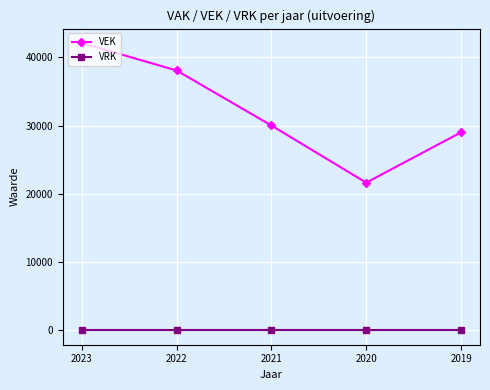

Reading left to right, what are all the values shown in this chart?

VEK: 2023=42088	2022=38062	2021=30003	2020=21631	2019=29000
VRK: 2023=0	2022=0	2021=0	2020=0	2019=0